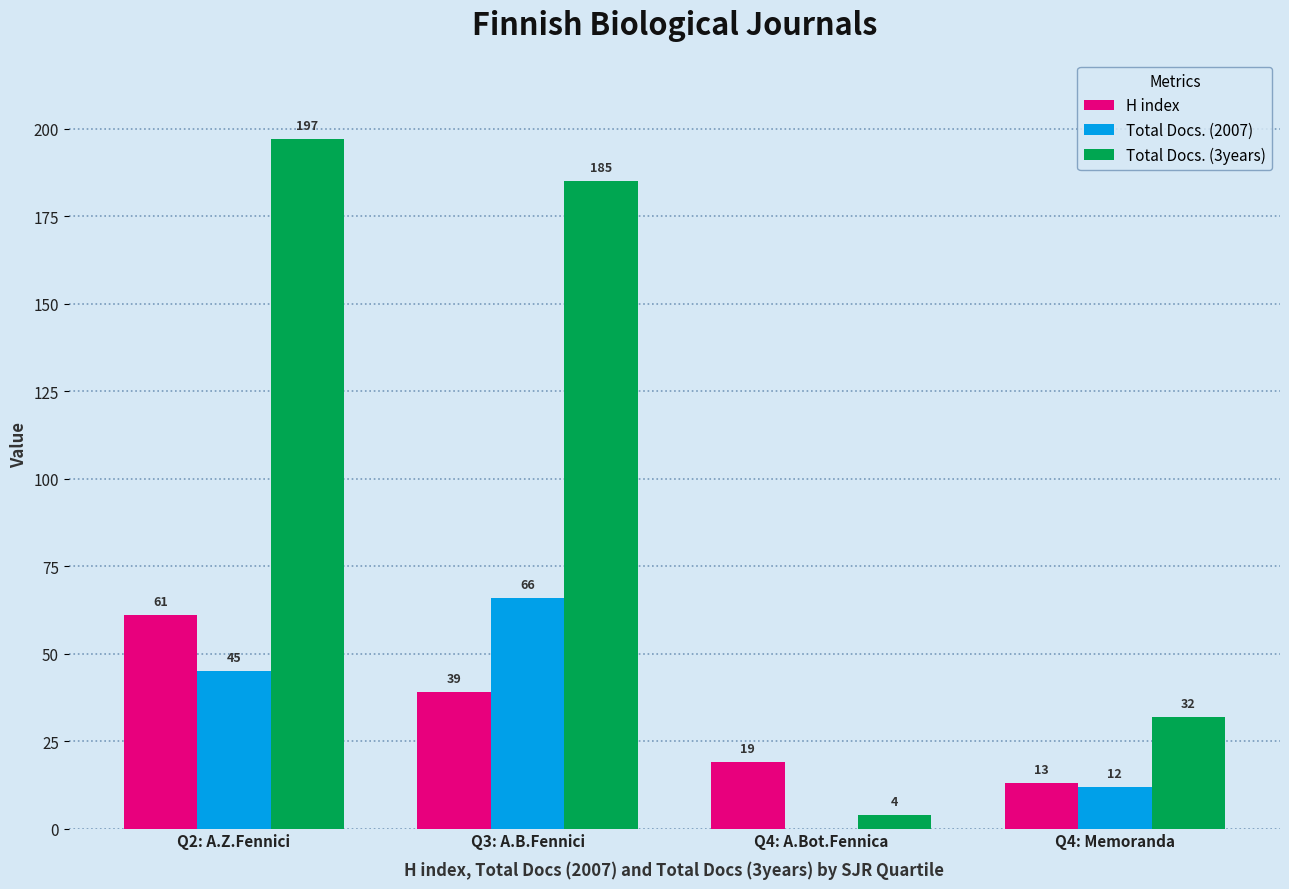

What is the sum of the H index values at Q3: A.B.Fennici and Q4: A.Bot.Fennica?

58